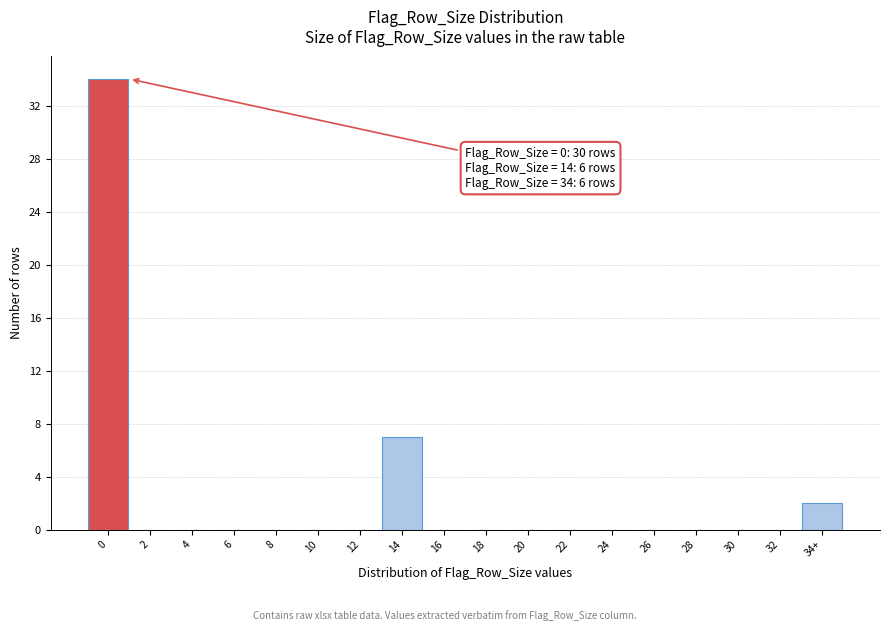

Reading left to right, what are all the values shown in this chart?

0=34	2=0	4=0	6=0	8=0	10=0	12=0	14=7	16=0	18=0	20=0	22=0	24=0	26=0	28=0	30=0	32=0	34+=2